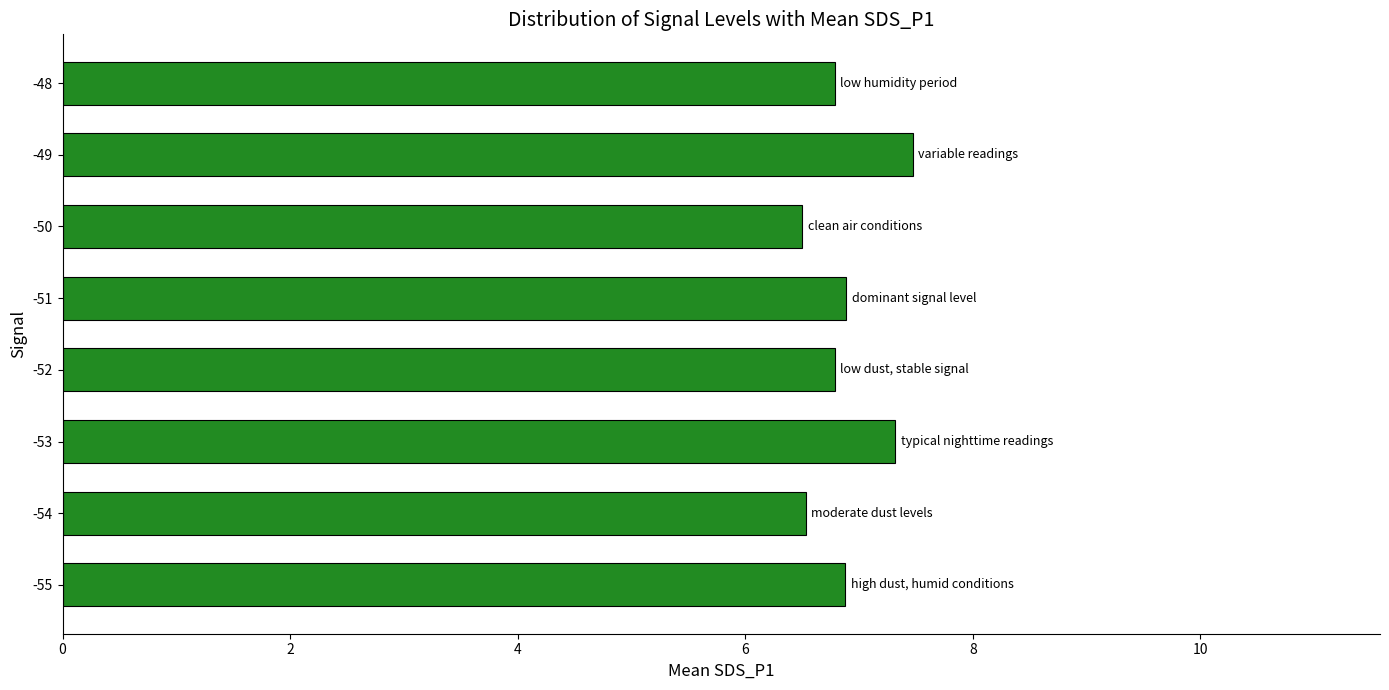

What is the minimum value shown in the chart?

6.5